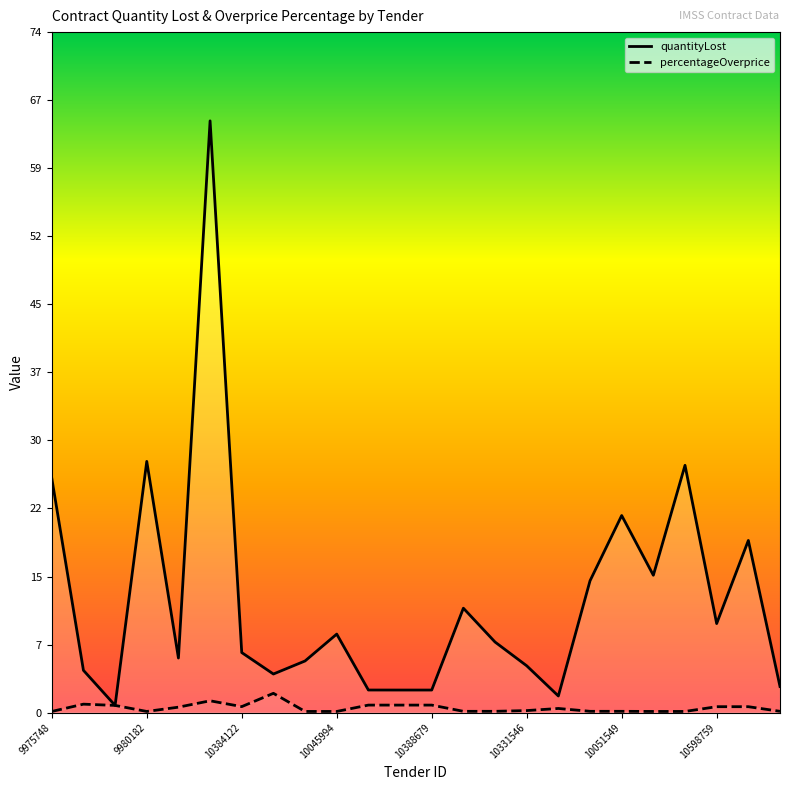

List the series in order of their overall mean, highest first.

quantityLost, percentageOverprice